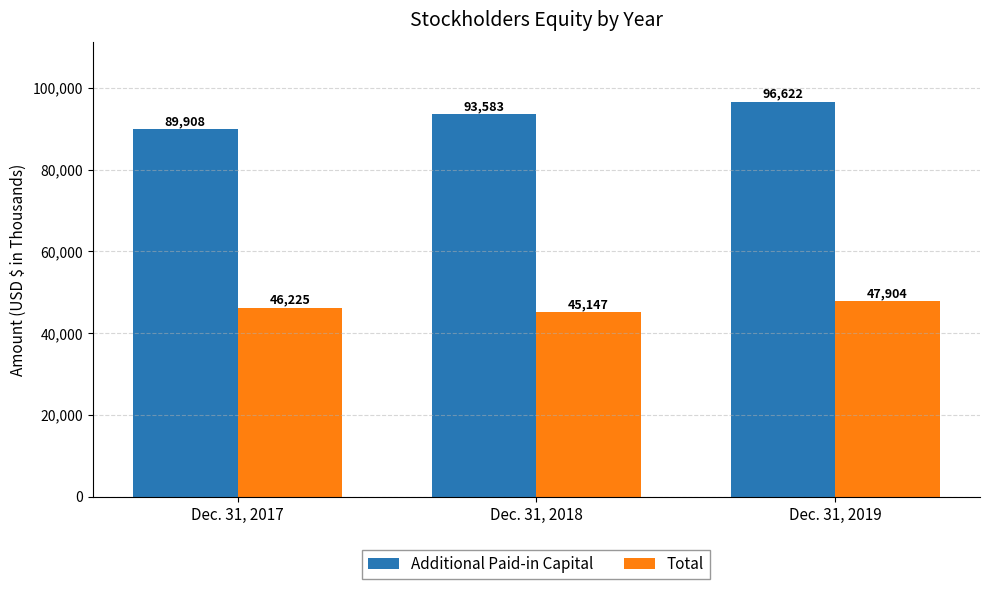

What is the approximate value of Total at Dec. 31, 2019?

47904